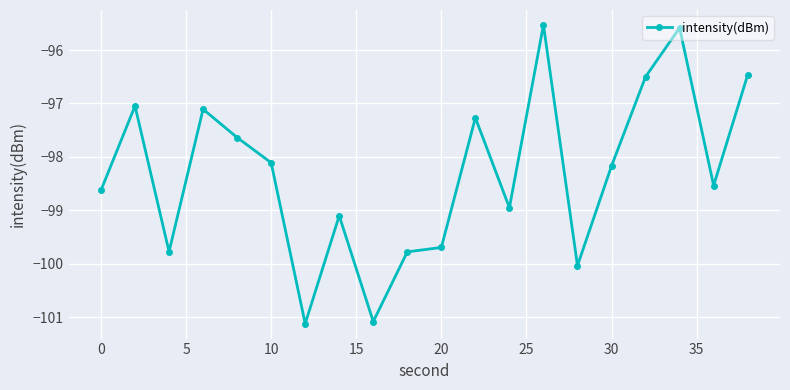

What is the minimum value shown in the chart?

-101.1